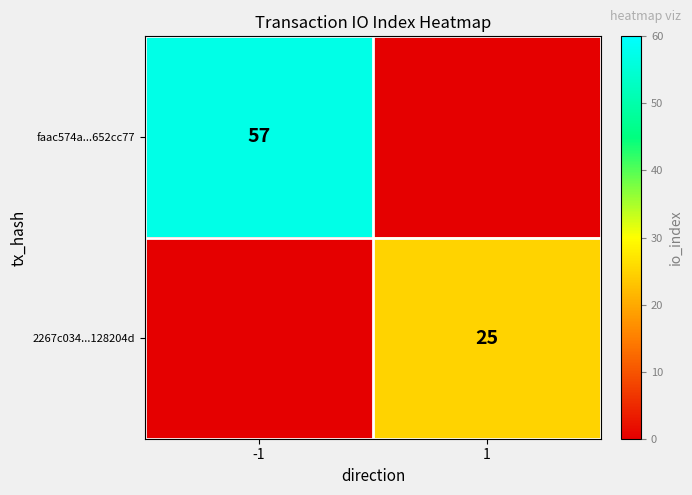

Between -1 and 1, which is larger?

-1